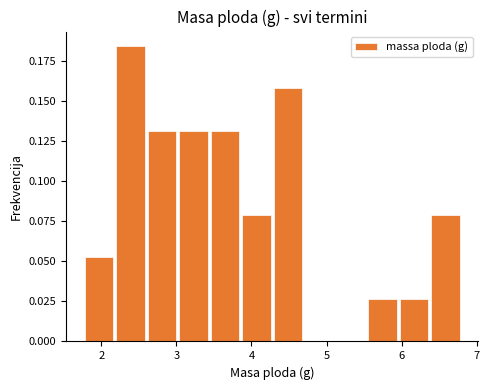

Reading left to right, transcribe this chart: for each bar, give the range it covers on the x-axis and its height. Neither the bar edges nor the heights are printed on the chart, so give them approximately, as read against the axes.

1.8 to 2.2: 0.055
2.2 to 2.6: 0.185
2.6 to 3.0: 0.130
3.0 to 3.4: 0.130
3.4 to 3.9: 0.130
3.9 to 4.3: 0.080
4.3 to 4.7: 0.160
4.7 to 5.1: 0
5.1 to 5.5: 0
5.5 to 6.0: 0.025
6.0 to 6.4: 0.025
6.4 to 6.8: 0.080